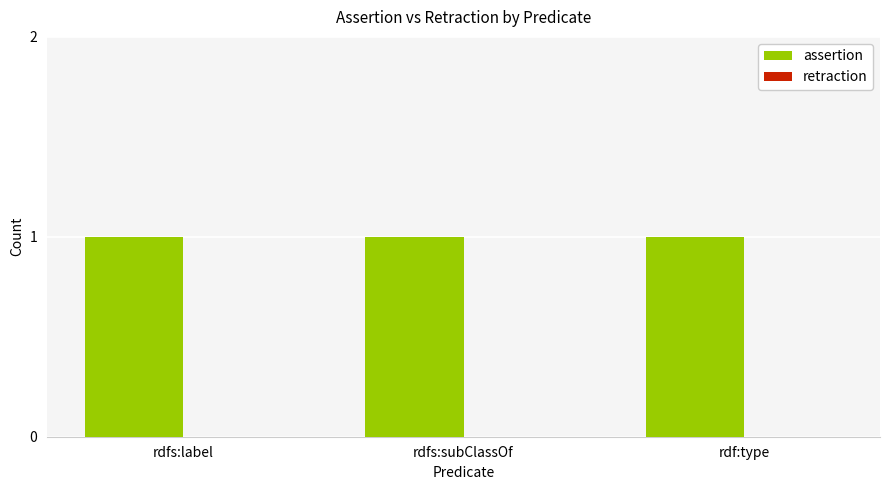

Which has a higher value, rdf:type or rdfs:subClassOf?

rdf:type